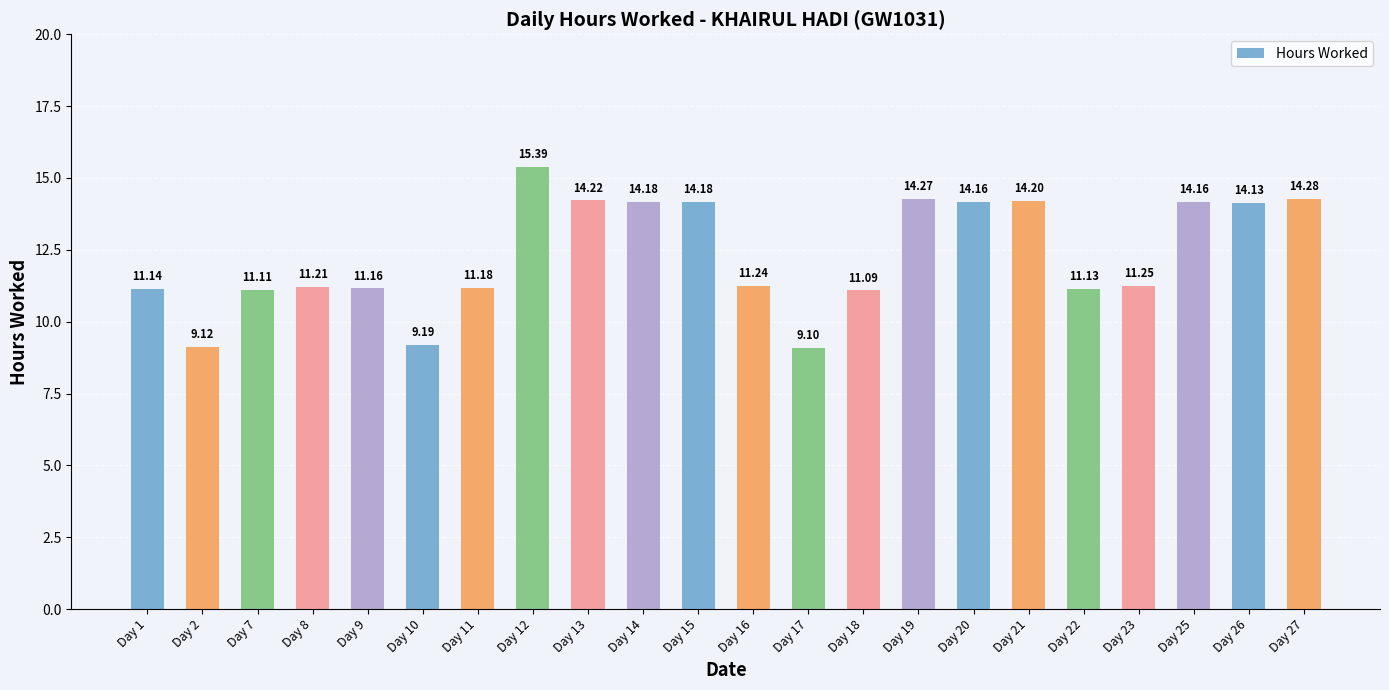

The chart shows a value of 4.1 at Day 1. True or false?

False